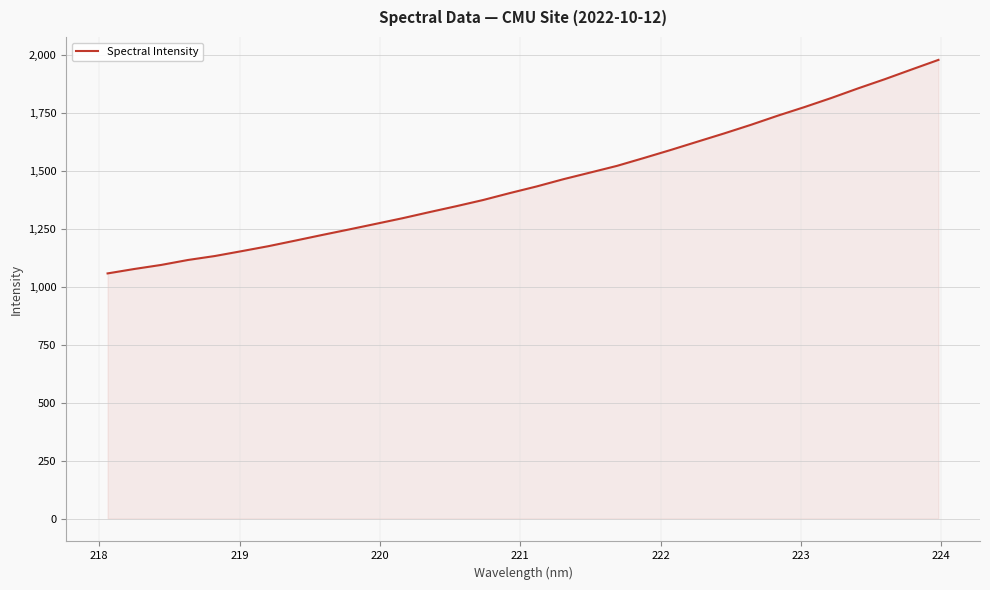

What is the difference between the maximum and minimum values?

921.8